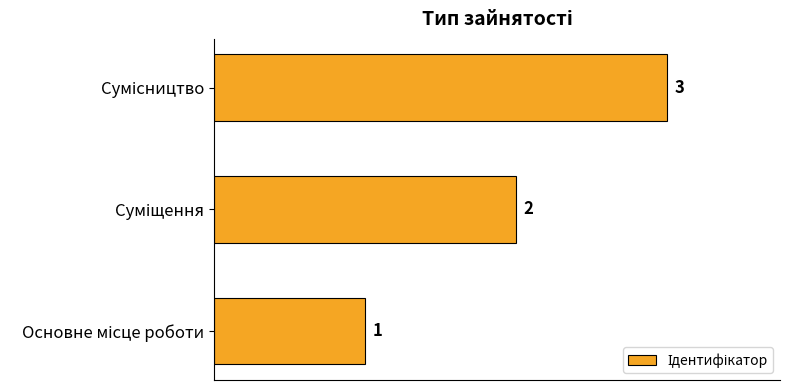

What is the maximum value shown in the chart?

3